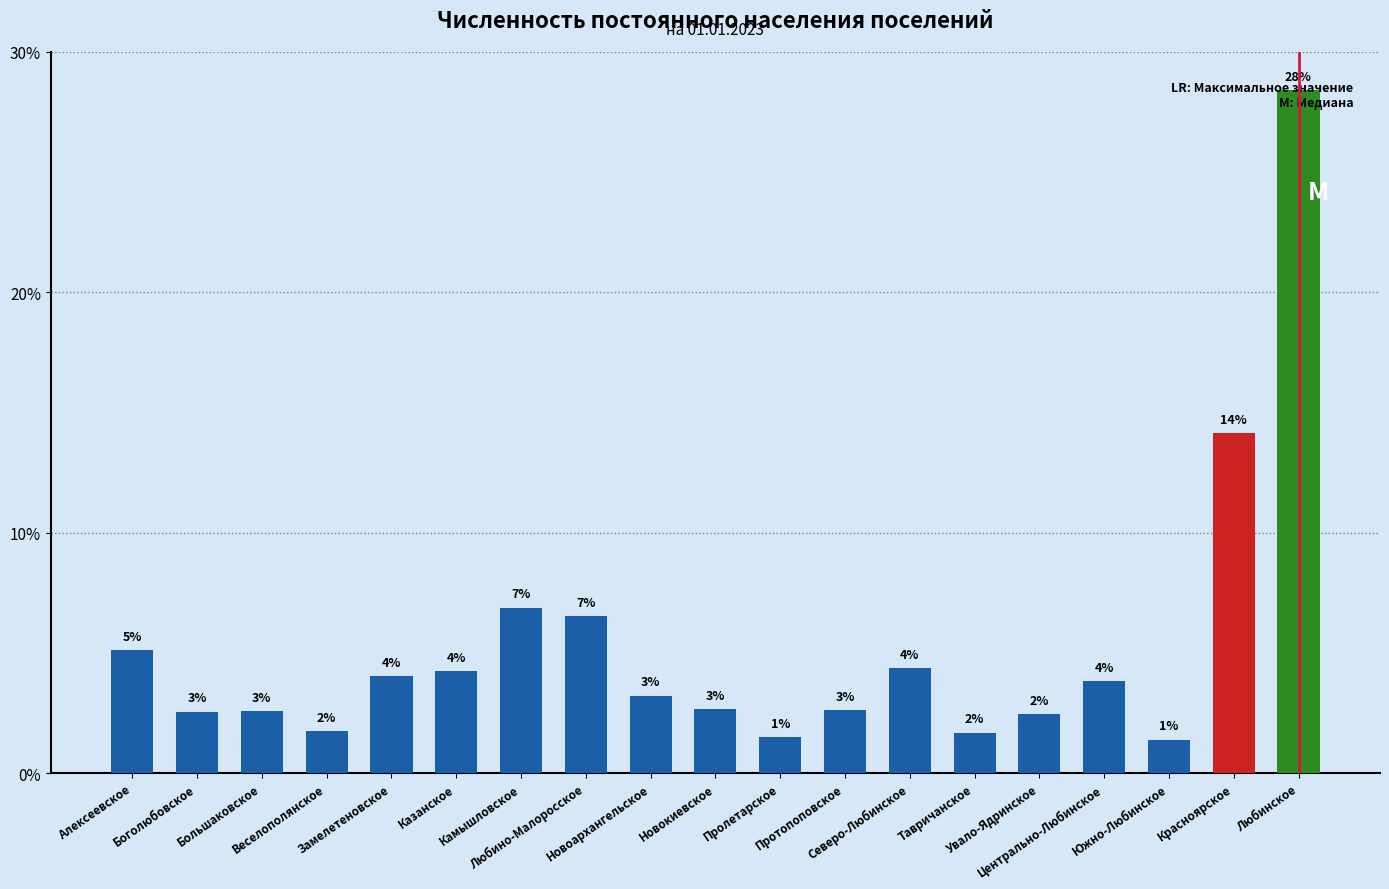

Between Центрально-Любинское and Тавричанское, which is larger?

Центрально-Любинское